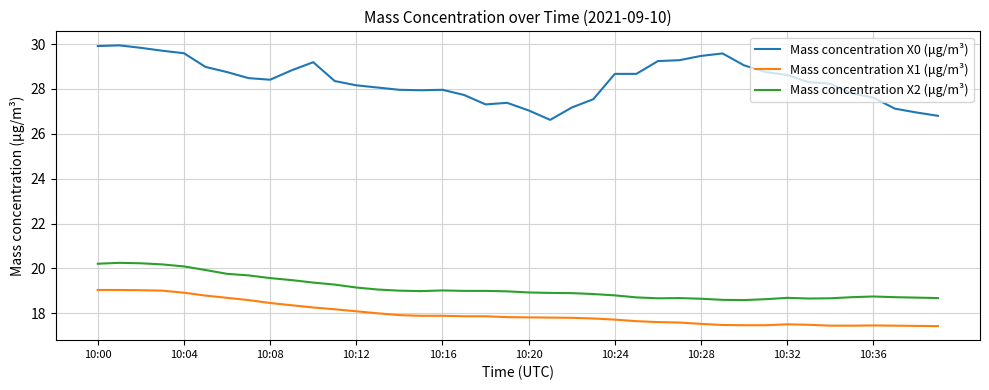

What is the sum of all Mass concentration X2 (μg/m³) values?

764.8